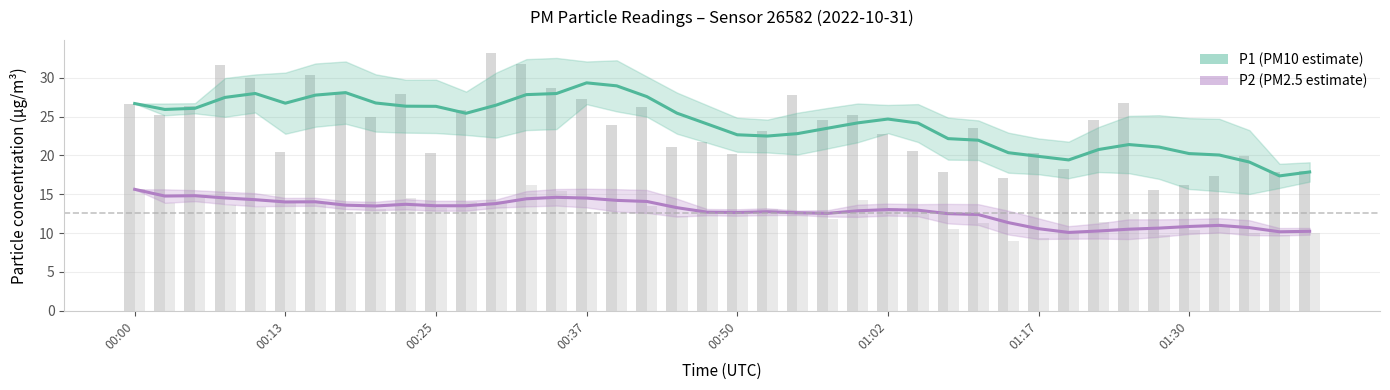

Reading right to left, extract all data points from this chart.

P1: 17.9	17.4	19.1	20.0	20.2	21.1	21.4	20.8	19.4	19.9	20.3	22.0	22.2	24.2	24.7	24.2	23.5	22.8	22.5	22.6	24.0	25.4	27.6	28.9	29.3	28.0	27.8	26.5	25.4	26.3	26.3	26.7	28.1	27.8	26.7	28.0	27.5	26.1	25.9	26.7
P2: 10.2	10.2	10.7	11.0	10.8	10.6	10.5	10.3	10.1	10.6	11.3	12.4	12.5	12.9	13.0	12.9	12.5	12.6	12.8	12.6	12.7	13.3	14.1	14.2	14.5	14.6	14.4	13.8	13.5	13.5	13.7	13.5	13.6	14.0	14.0	14.3	14.5	14.8	14.8	15.6